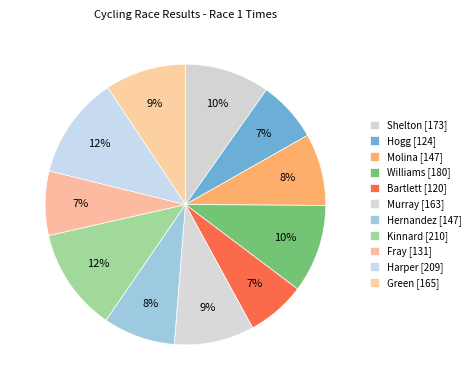

How many slices are in this pie chart?

11